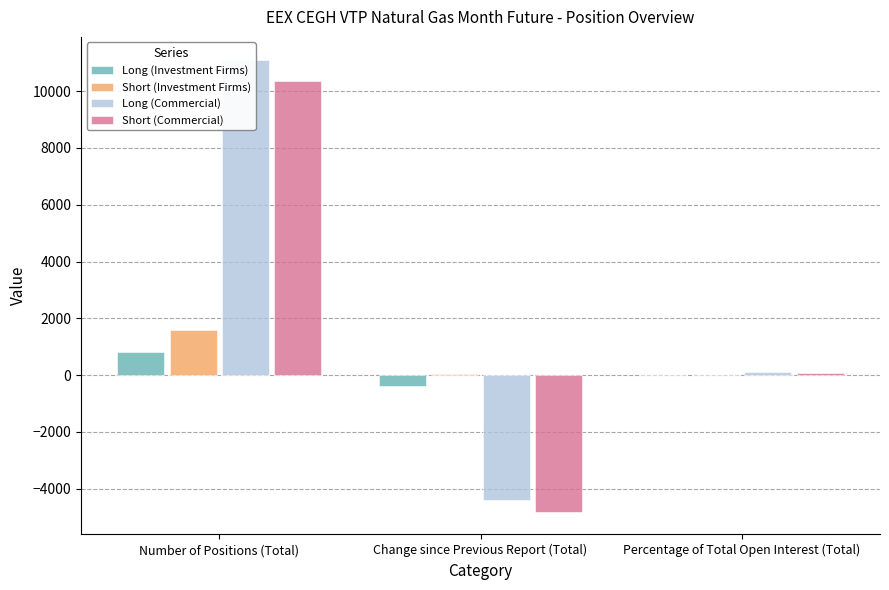

How many bars are there in each group?

4